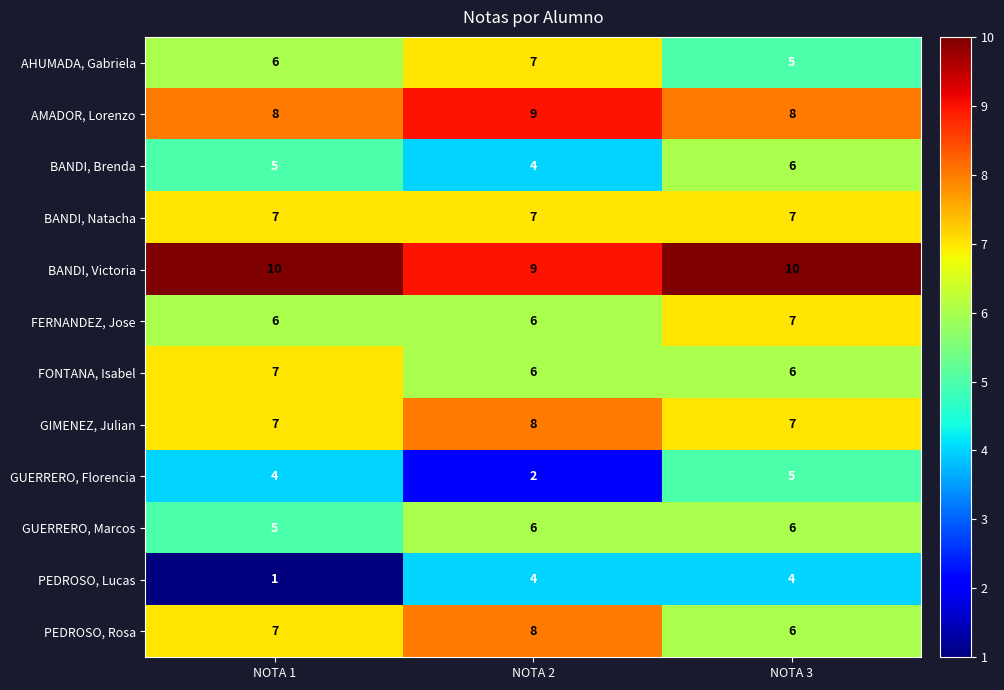

At which label does BANDI, Victoria reach its minimum?

NOTA 2